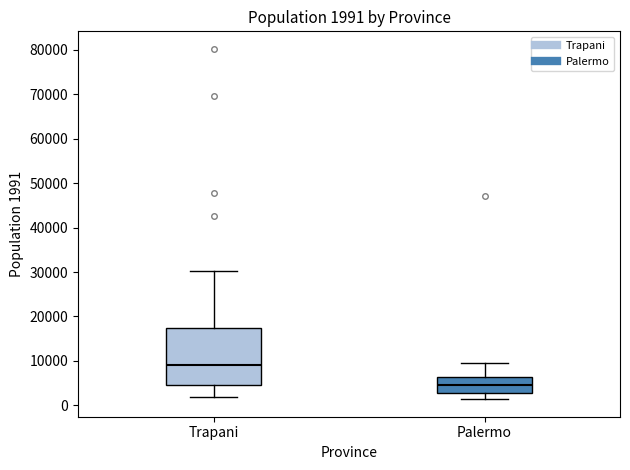

Which box's median line is the highest?

Trapani